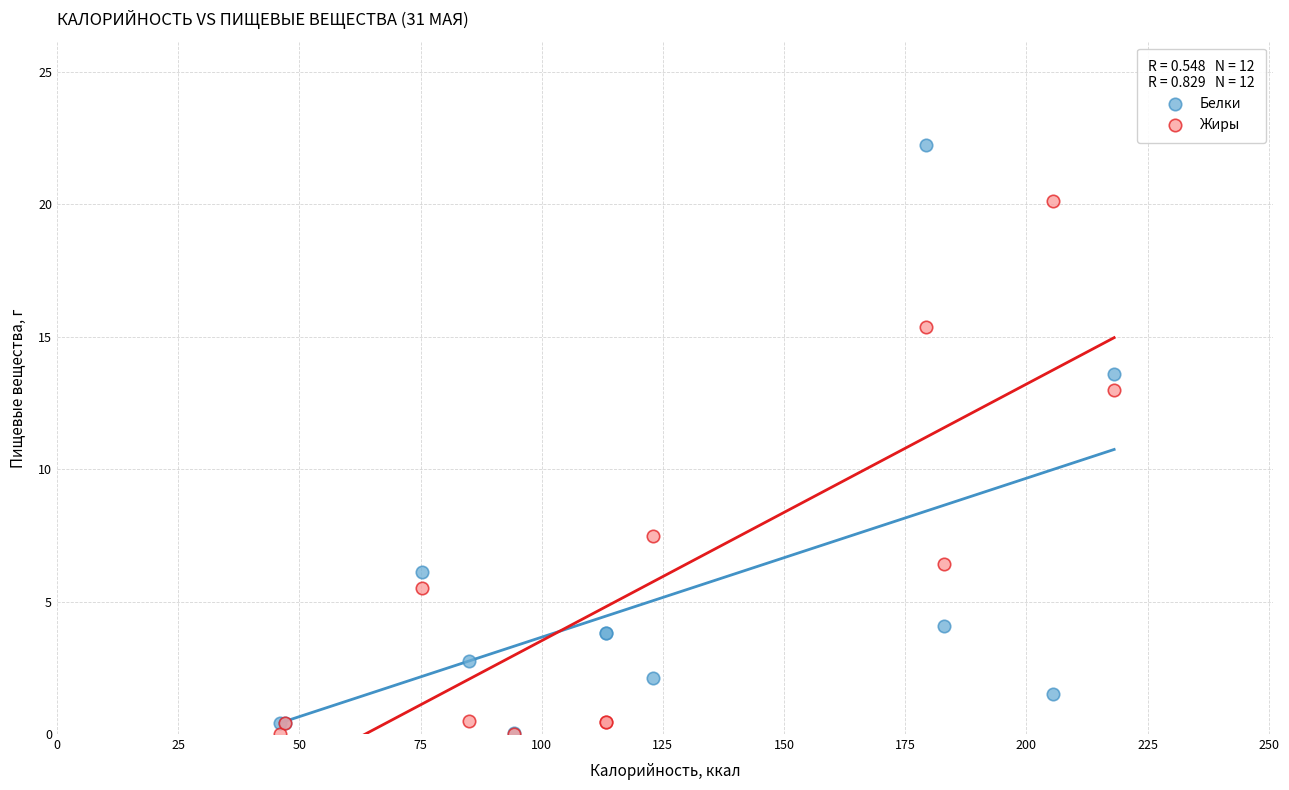

Which series has the widest spread of Y values?

Белки